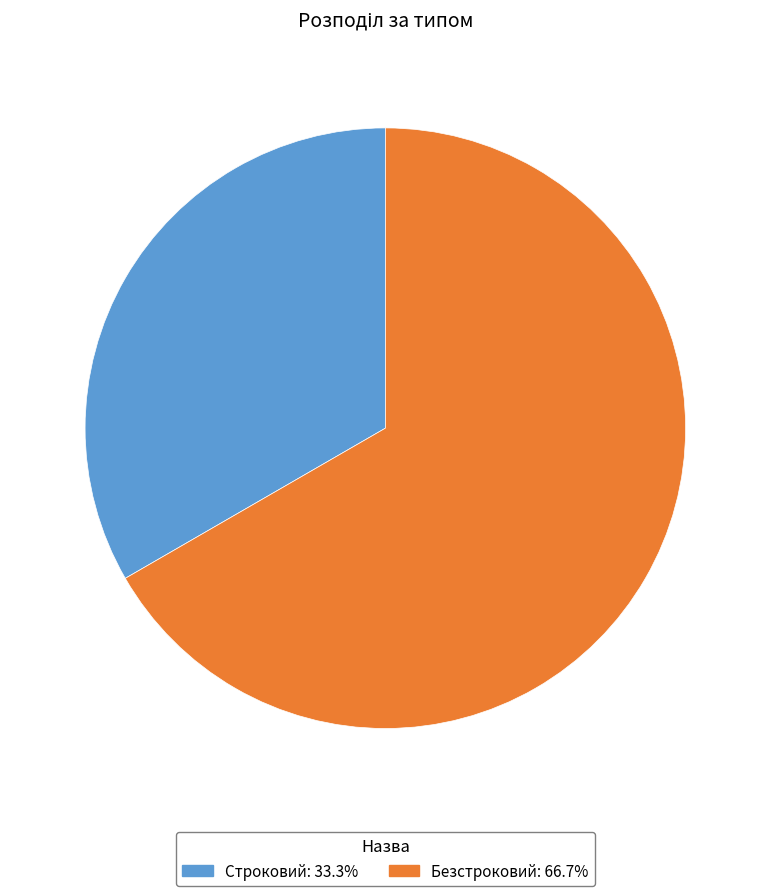

Does Строковий account for over 50% of the chart?

No